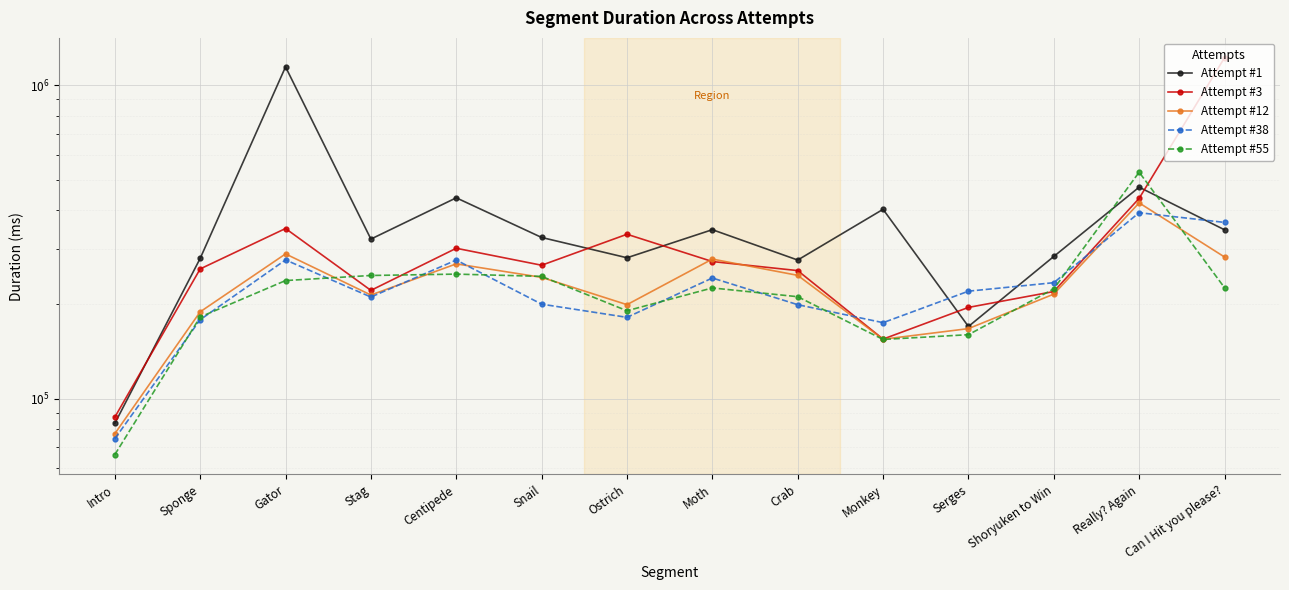

True or false: Attempt #55 has more than 1 points higher than both neighbors.

True